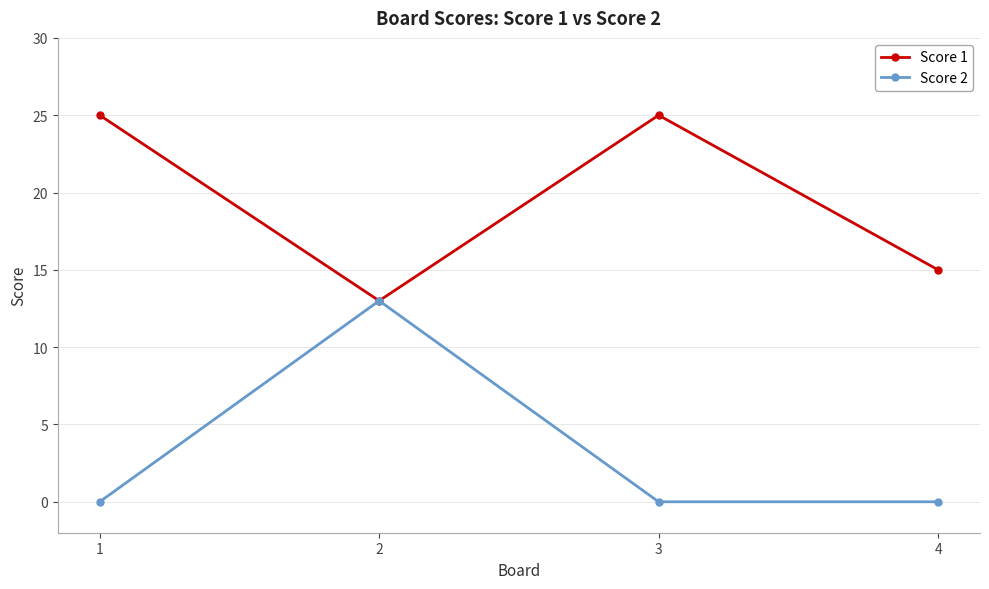

What value does the Score 1 series have at 4, to the nearest 10?

20